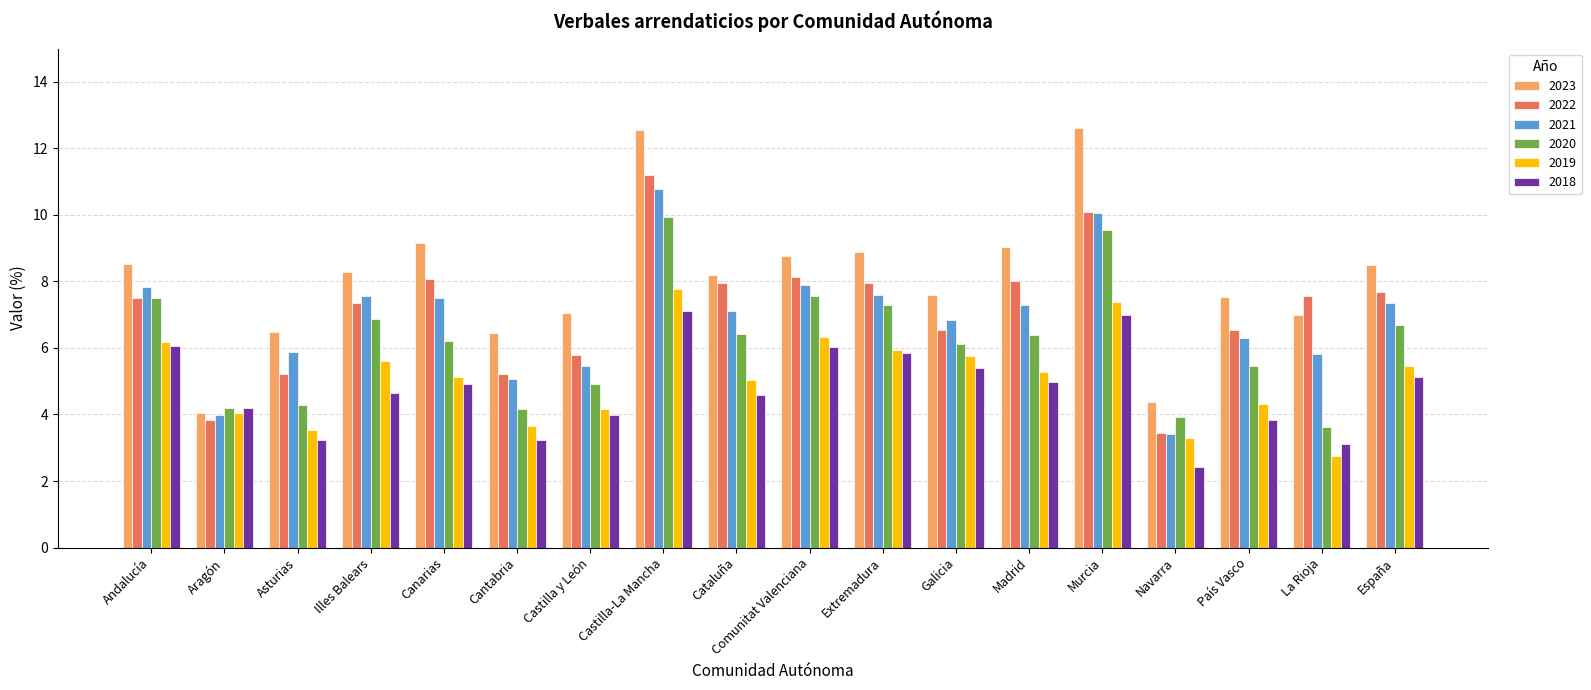

Count the number of categories in the chart.

18